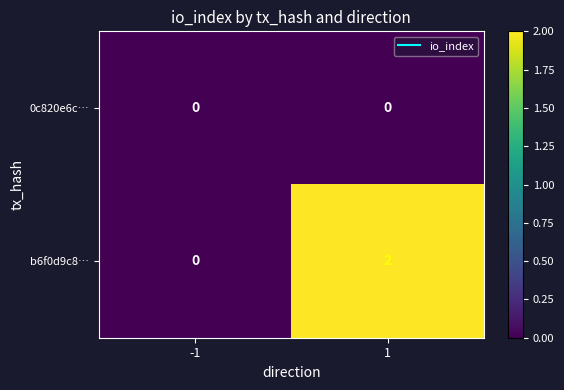

Reading right to left, list all the values displayed in this chart.

0c820e6c…: 1=0	-1=0
b6f0d9c8…: 1=2	-1=0